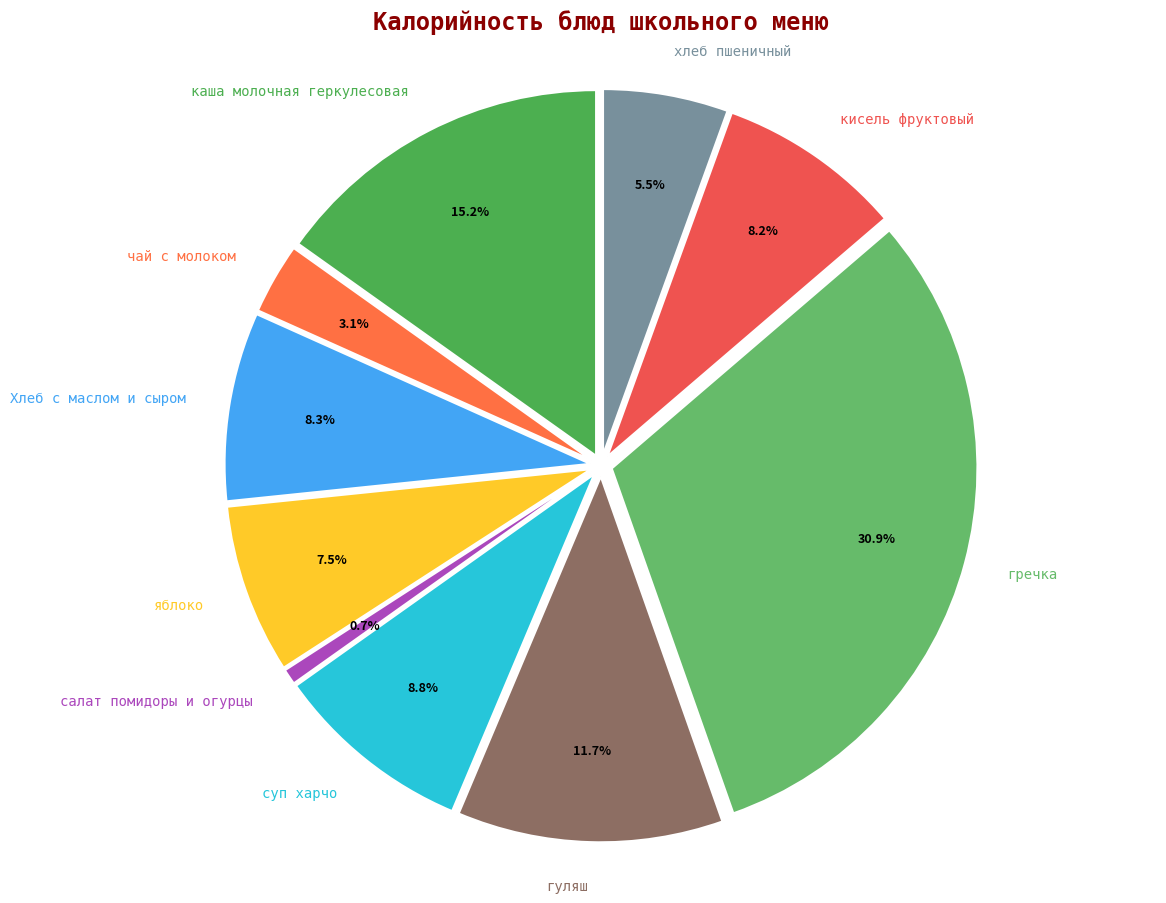

Which has a higher value, кисель фруктовый or суп харчо?

суп харчо